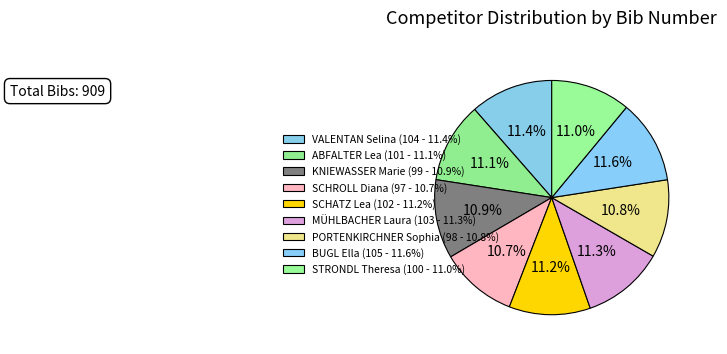

How many slices are in this pie chart?

9